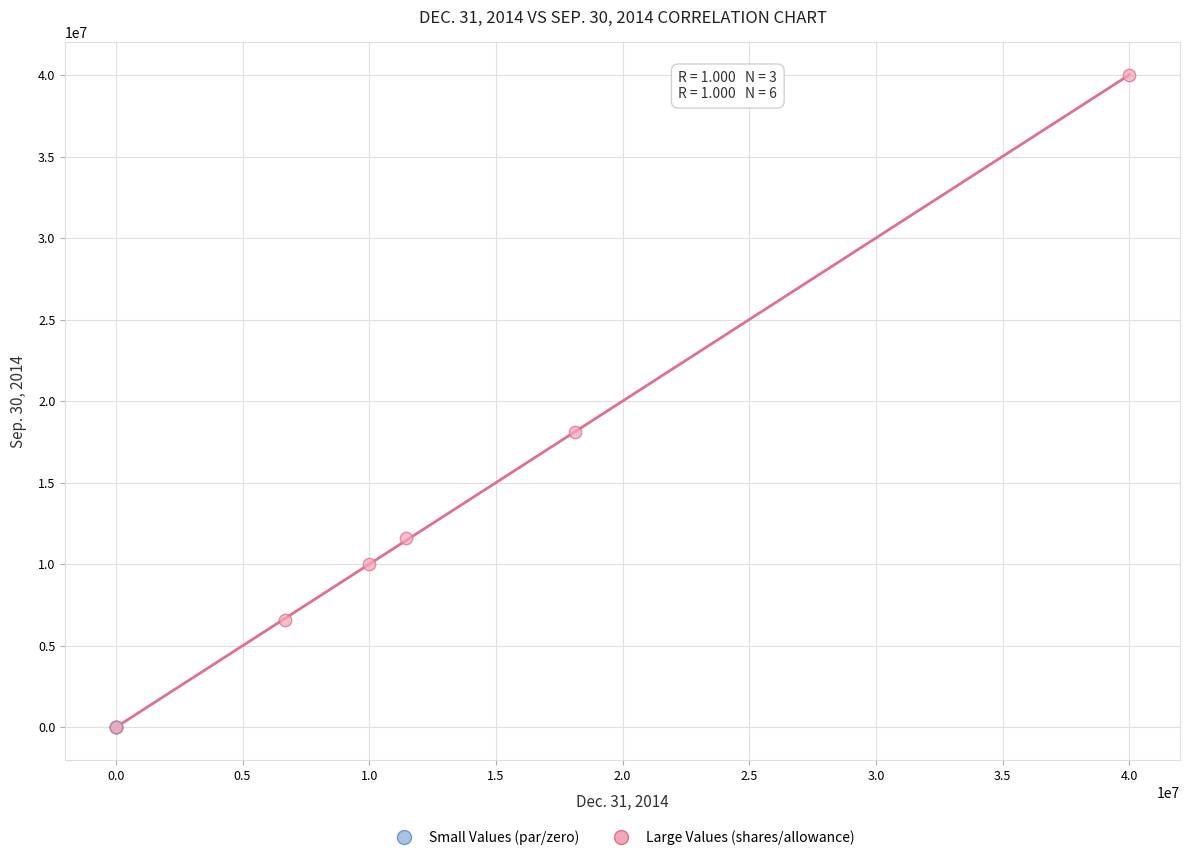

What are all the series names shown in the legend?

Small Values (par/zero), Large Values (shares/allowance)